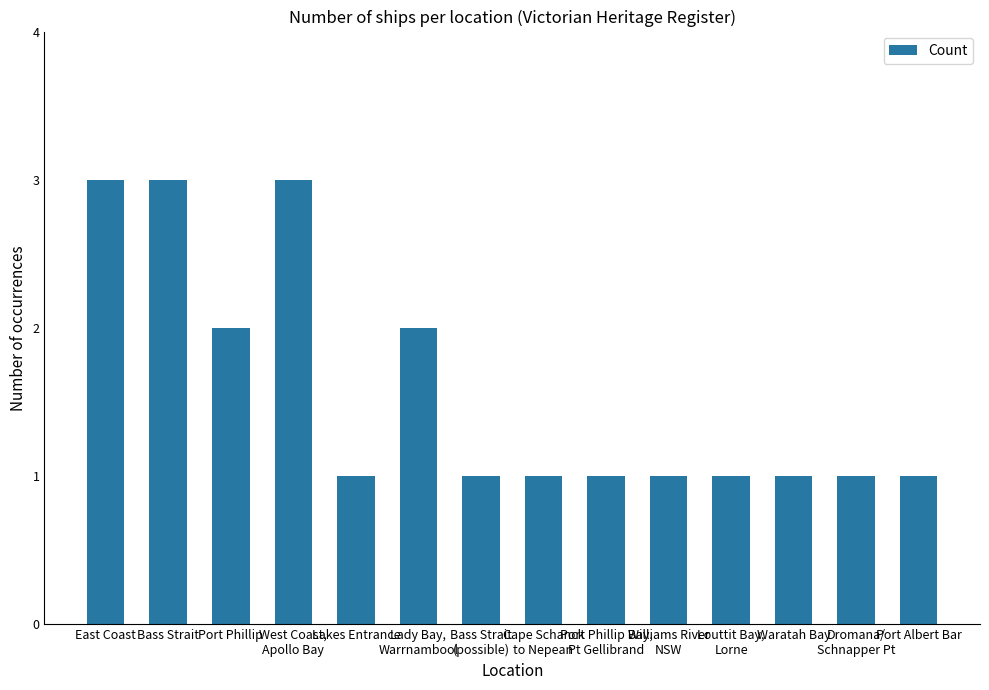

The value at West Coast,
Apollo Bay is 1. True or false?

False